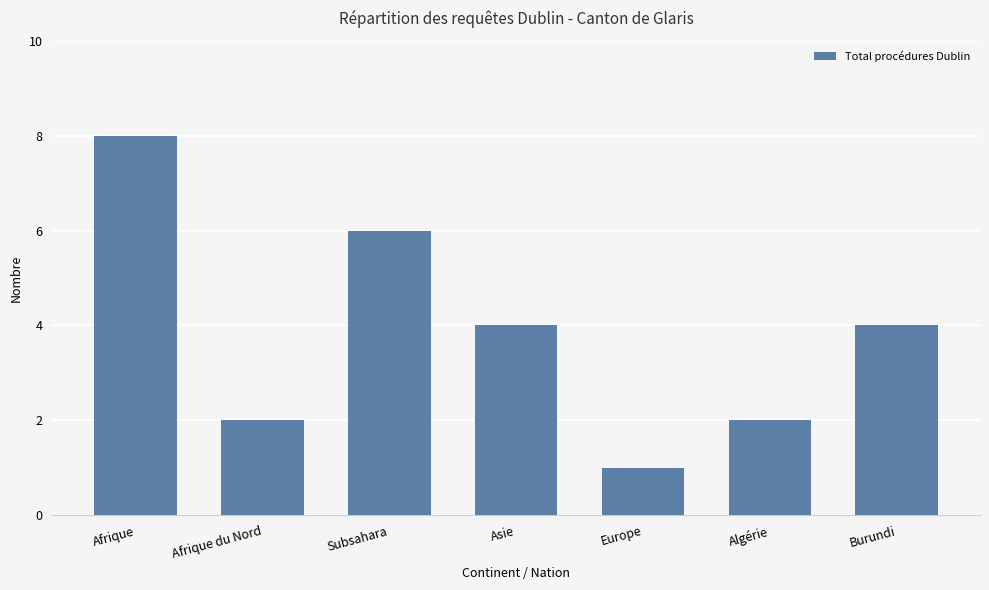

Does the chart contain any negative values?

No